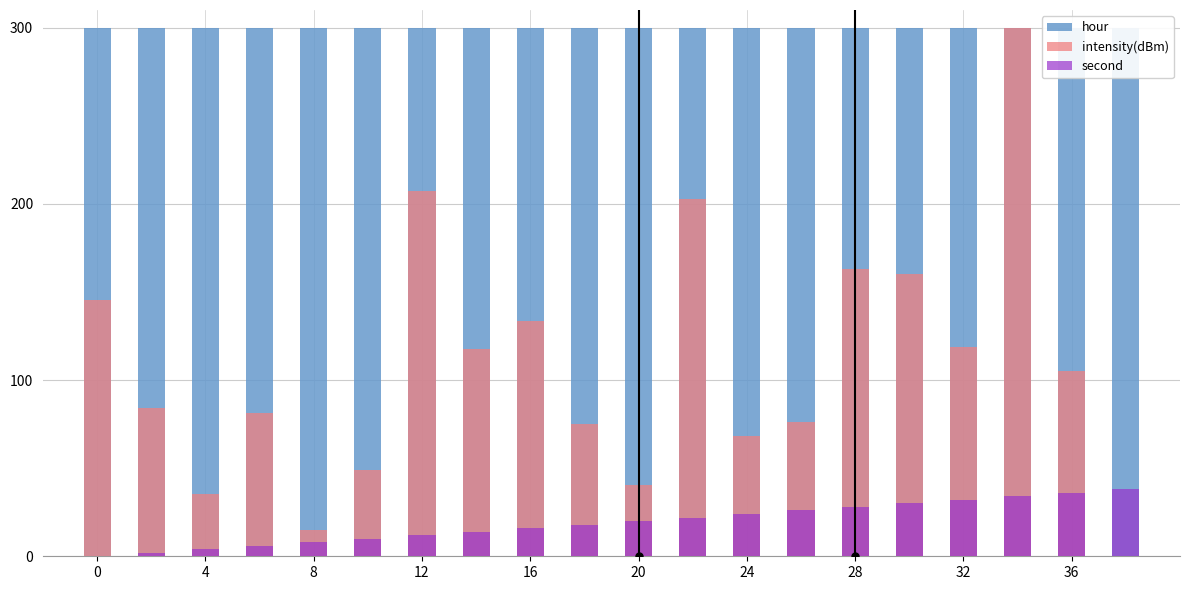

True or false: hour has a value of 399.6 at 24.

False